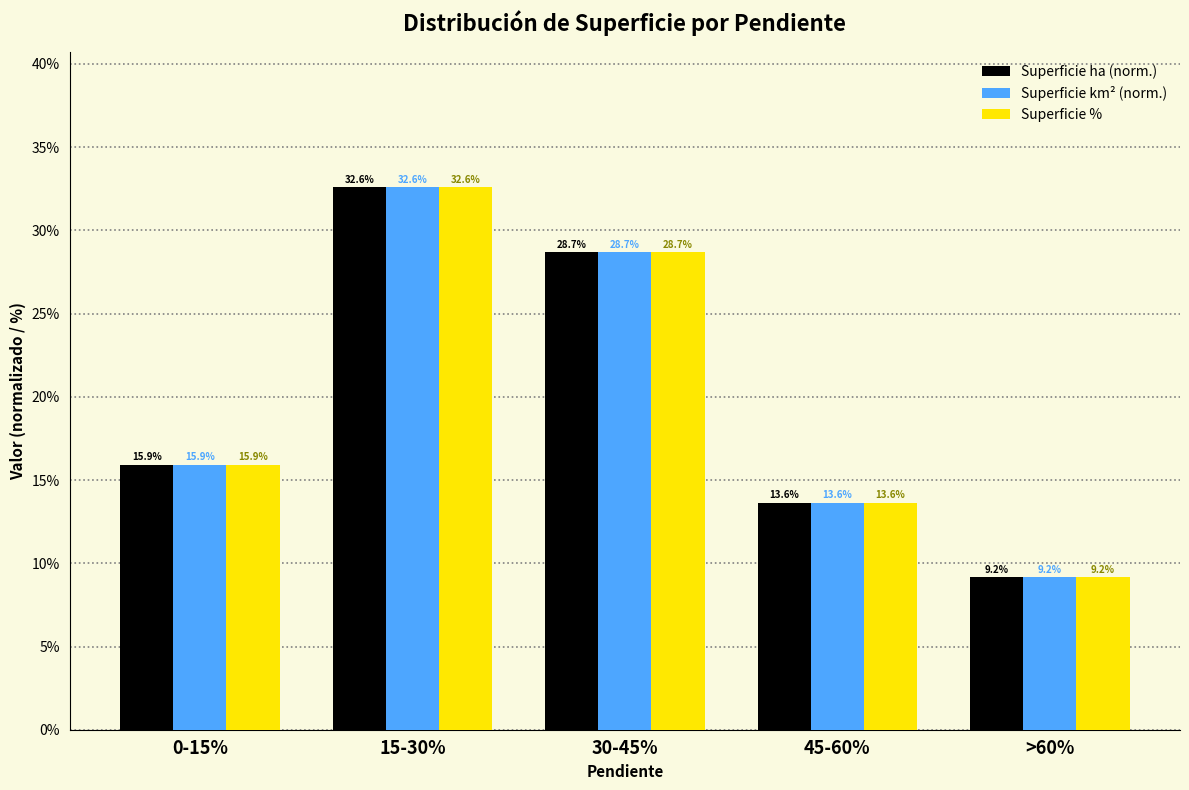

What position from the left is 0-15%?

1